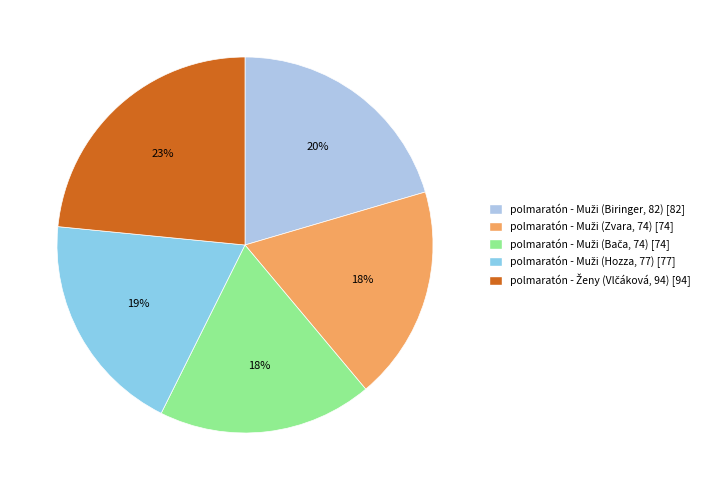

How many slices are in this pie chart?

5